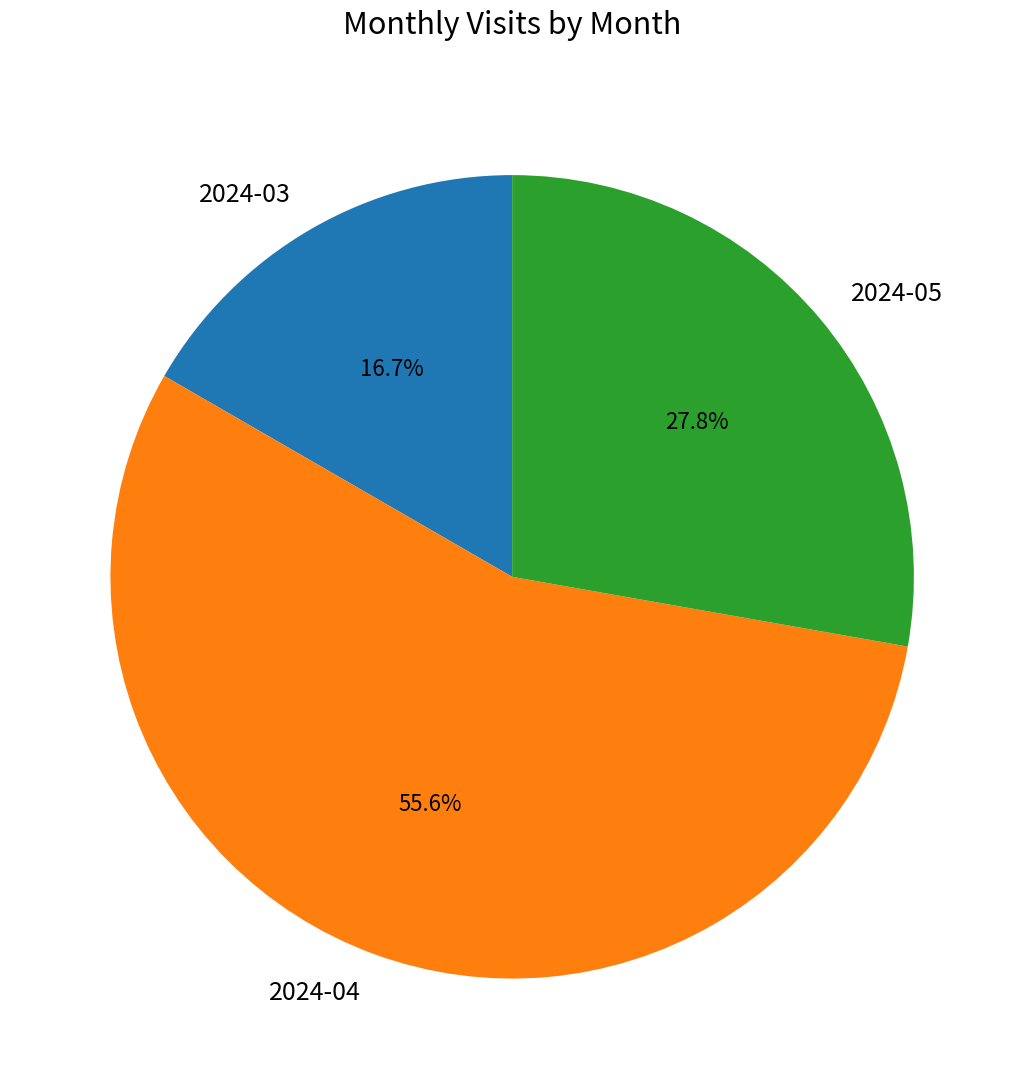

Approximately how many times larger is the value at 2024-03 compared to 2024-05?

0.6